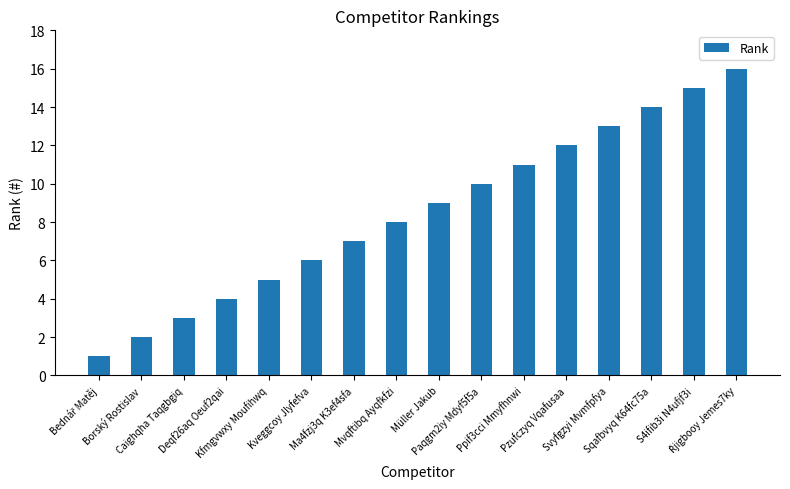

Reading left to right, transcribe all the data shown in this chart.

1	2	3	4	5	6	7	8	9	10	11	12	13	14	15	16